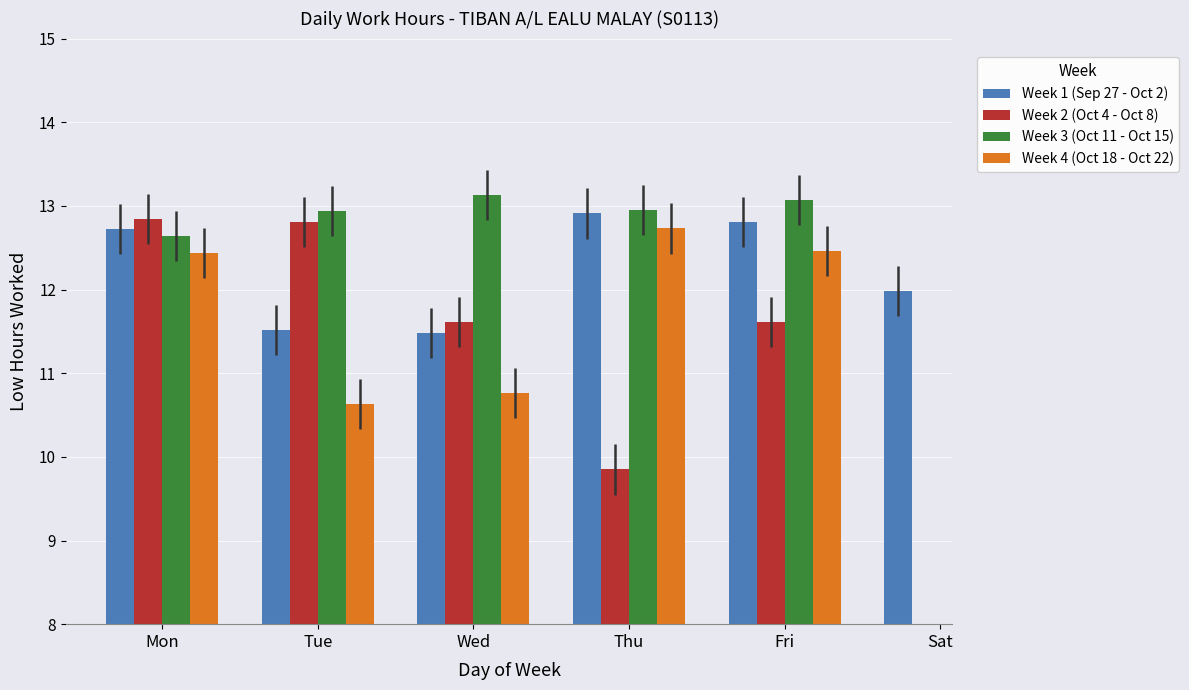

At which label does Week 1 (Sep 27 - Oct 2) reach its peak?

Thu